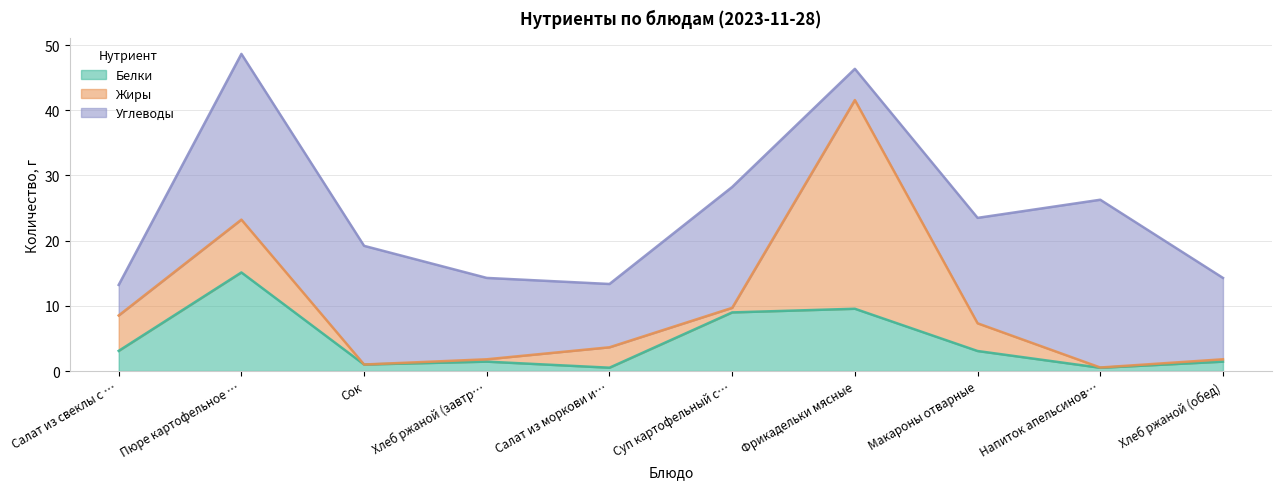

What is the label of the 1st point from the left?

Салат из свеклы с сыром